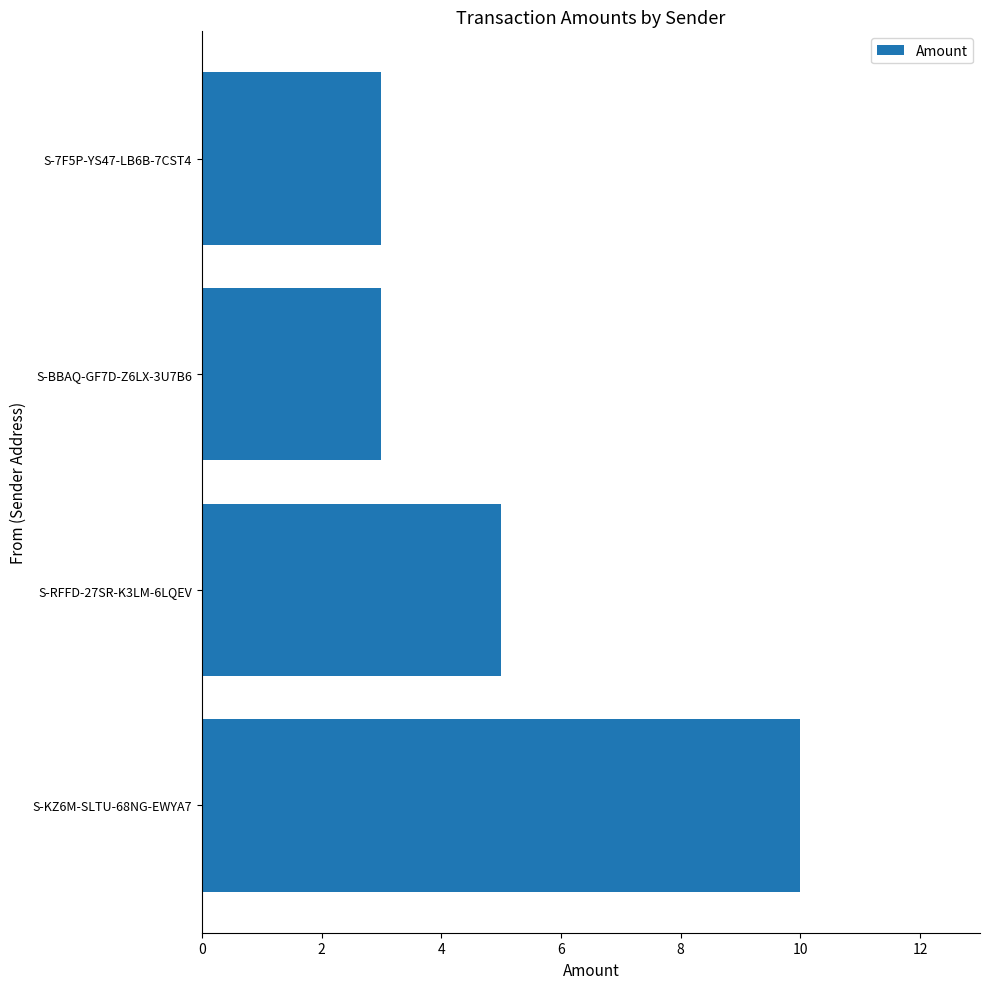

Which has a higher value, S-KZ6M-SLTU-68NG-EWYA7 or S-BBAQ-GF7D-Z6LX-3U7B6?

S-KZ6M-SLTU-68NG-EWYA7